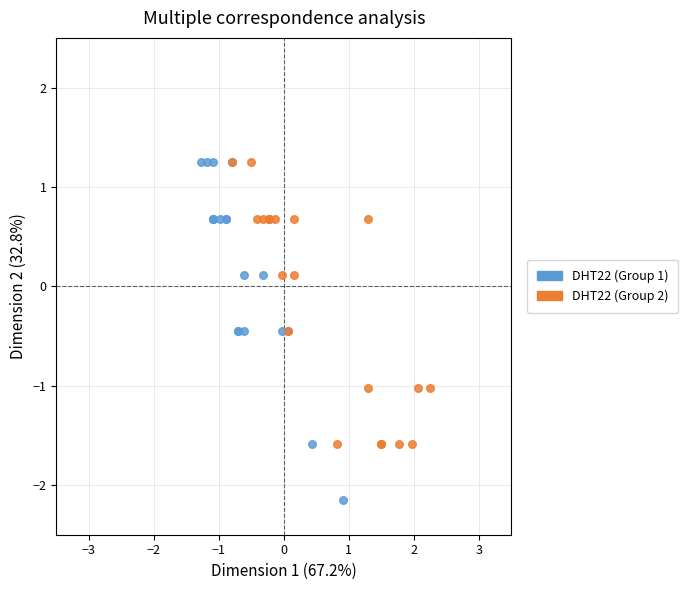

What are all the series names shown in the legend?

DHT22 (Group 1), DHT22 (Group 2)